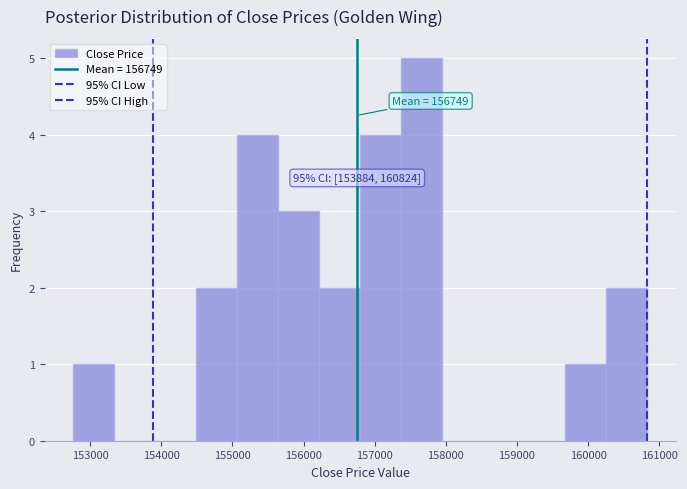

Over which range of the x-axis is the bar tallest?

157400 to 158000